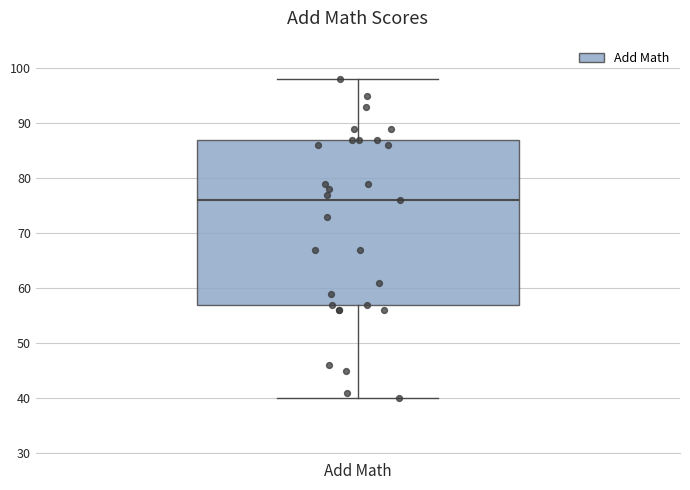

Where is the lower edge of the box for Add Math on the y-axis? The values are not printed on the chart, so give them approximately, as read against the axis.

57